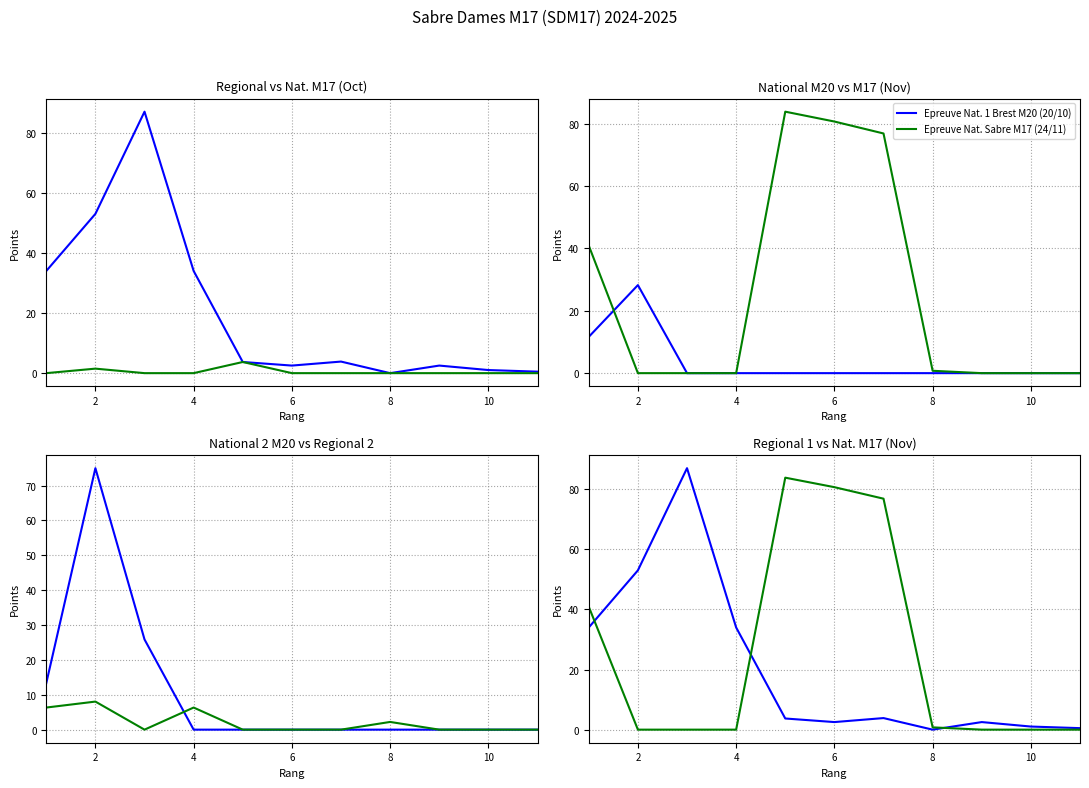

How many interior local peaks does the Epreuve Nat. 2 M20 (17/11) series have?

1